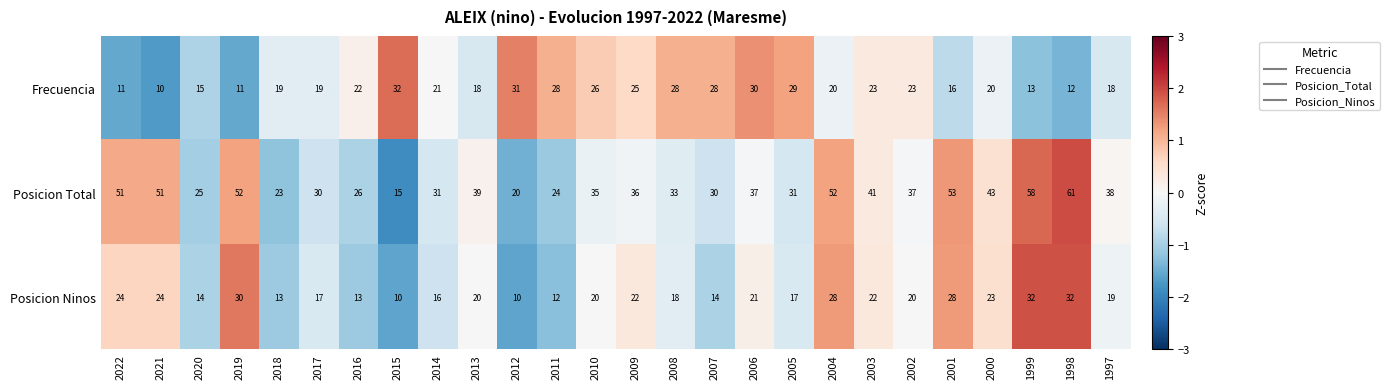

Which series has the largest range (max minus min)?

Posicion Total